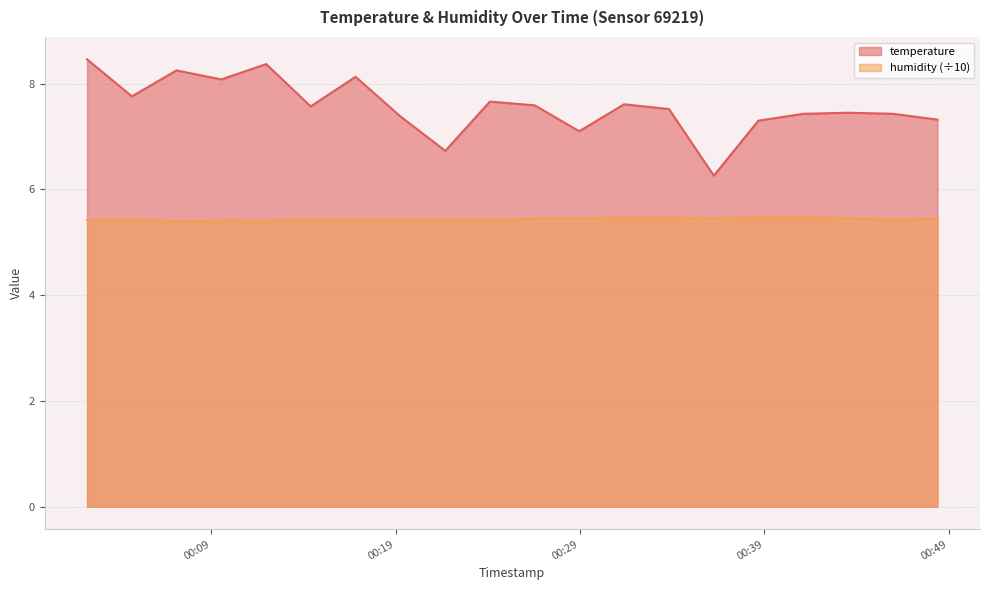

What is the minimum value shown in the chart?

5.4